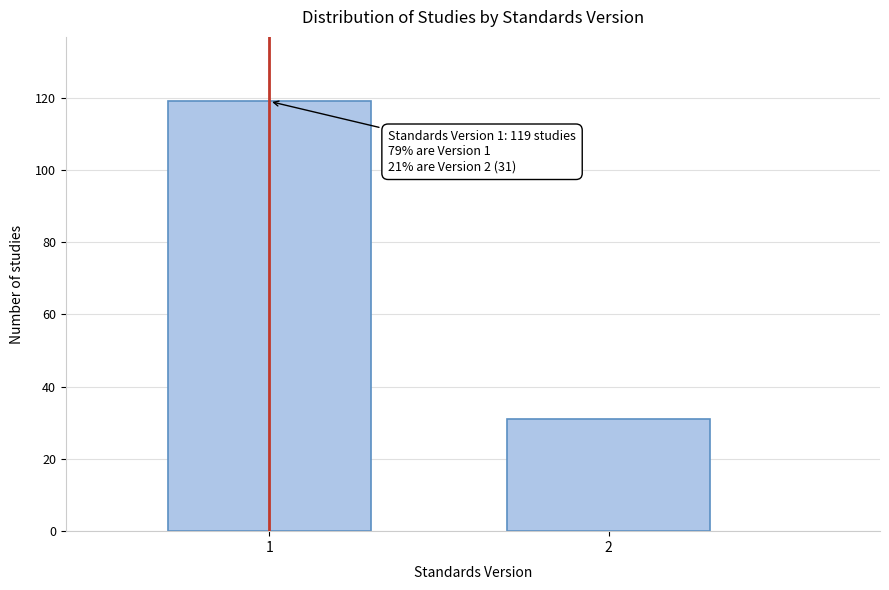

Reading right to left, list all the values displayed in this chart.

2=31	1=119